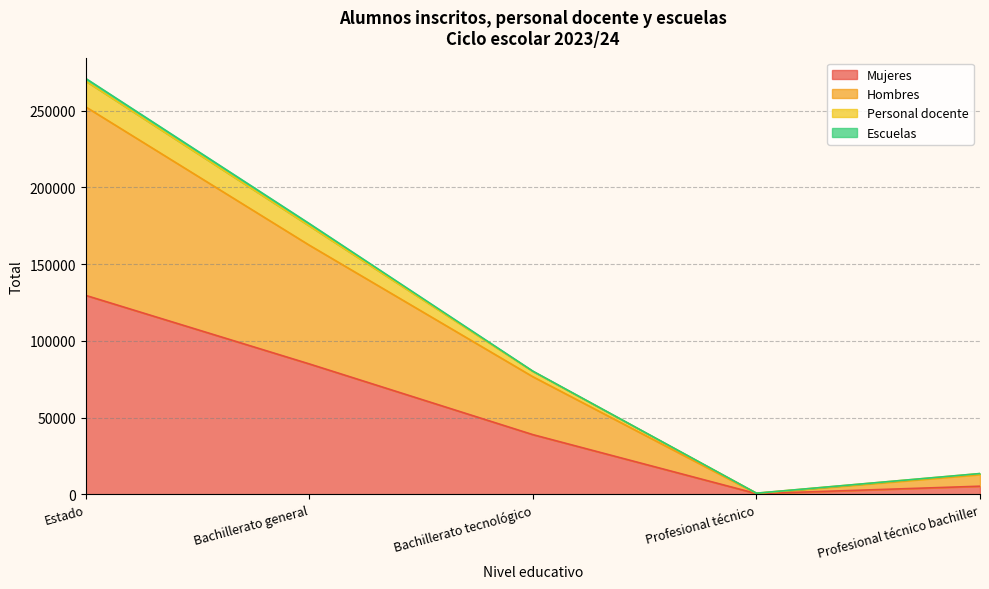

How many lines are shown in the chart?

4